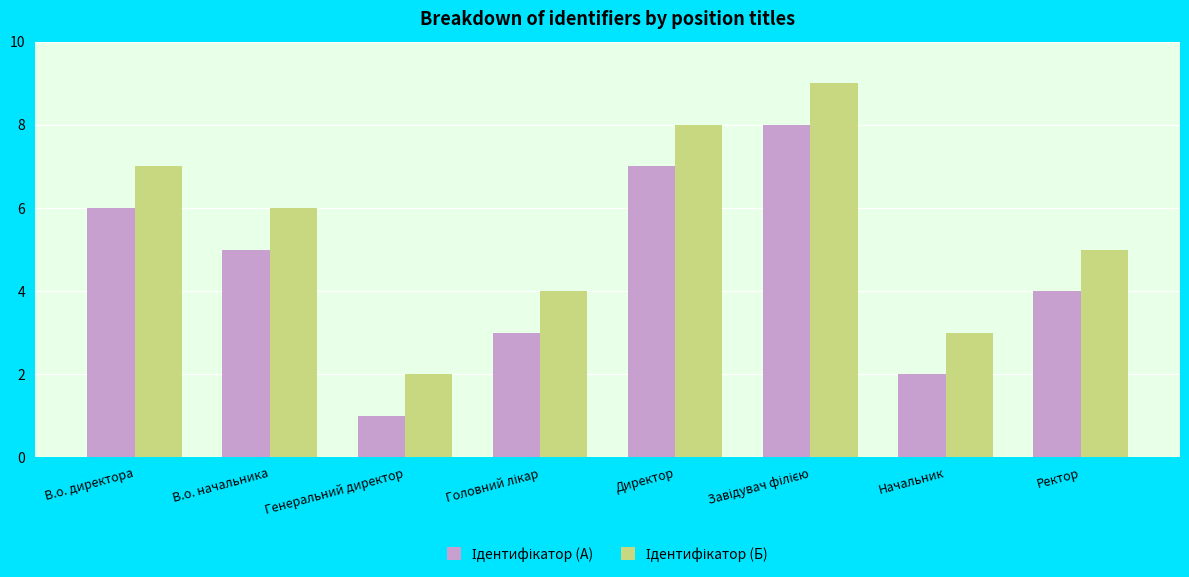

What is the greatest value displayed?

9